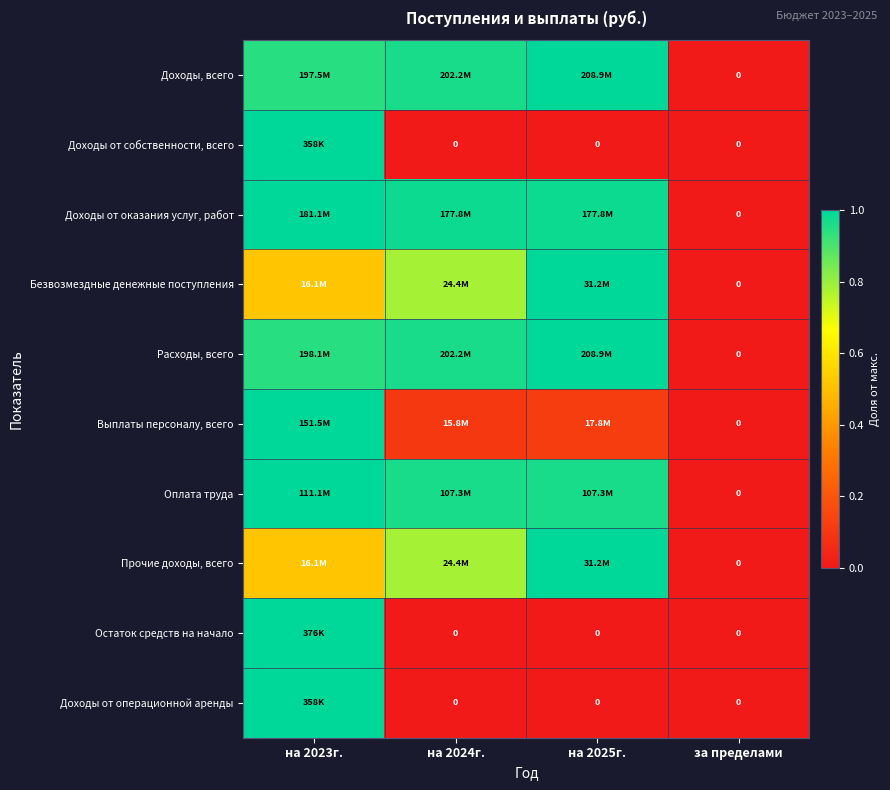

List the labels in order of Прочие доходы, всего value, smallest first.

за пределами, на 2023г., на 2024г., на 2025г.